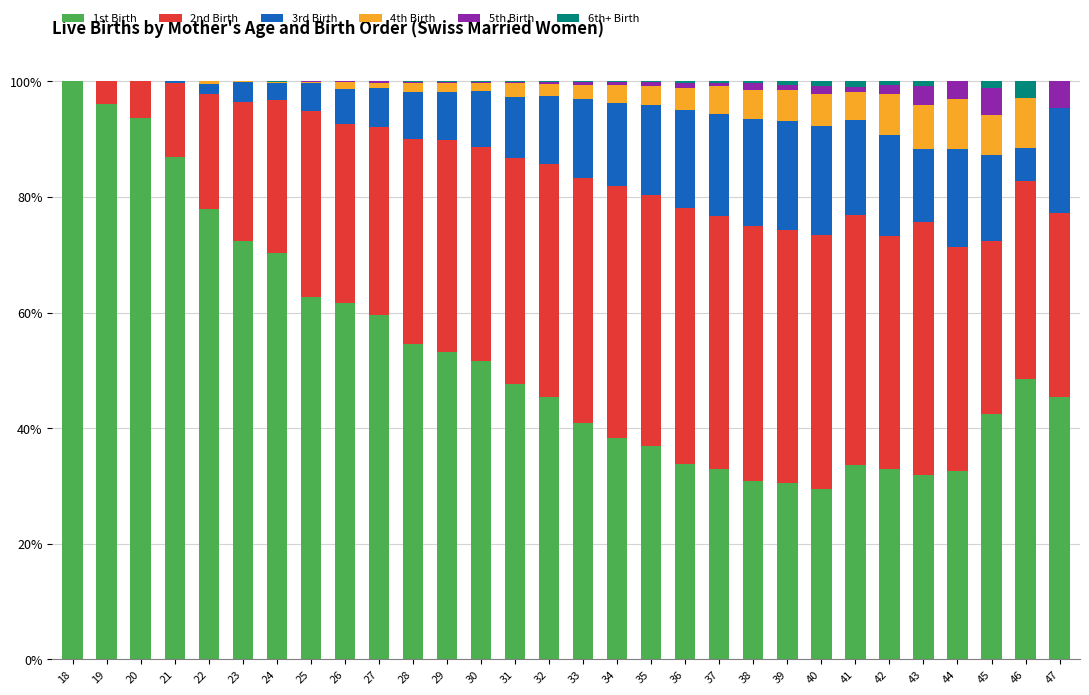

What is the maximum value for 1st Birth?

100.0